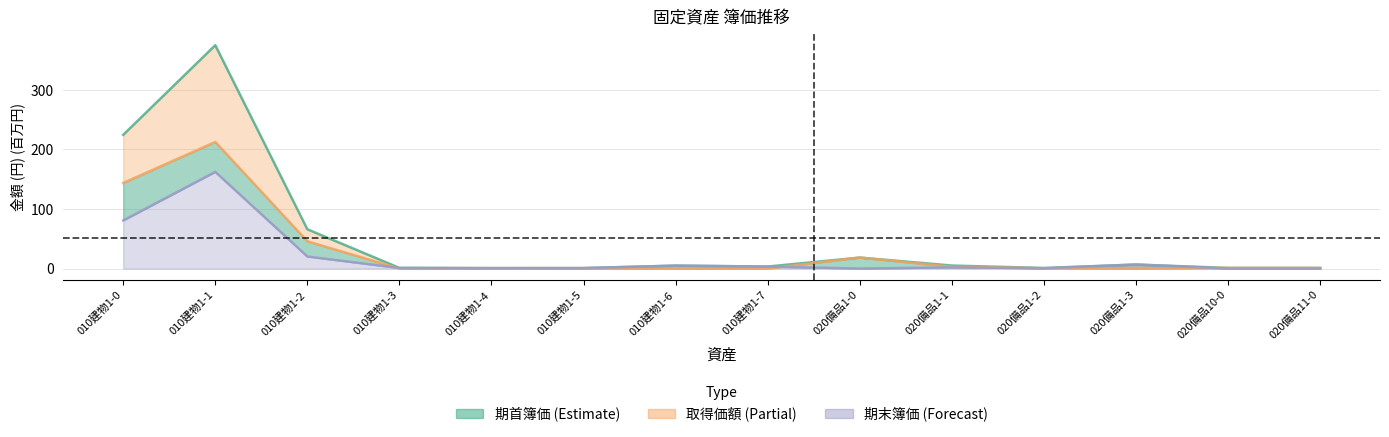

At how many categories does at least one series exceed 247?

1